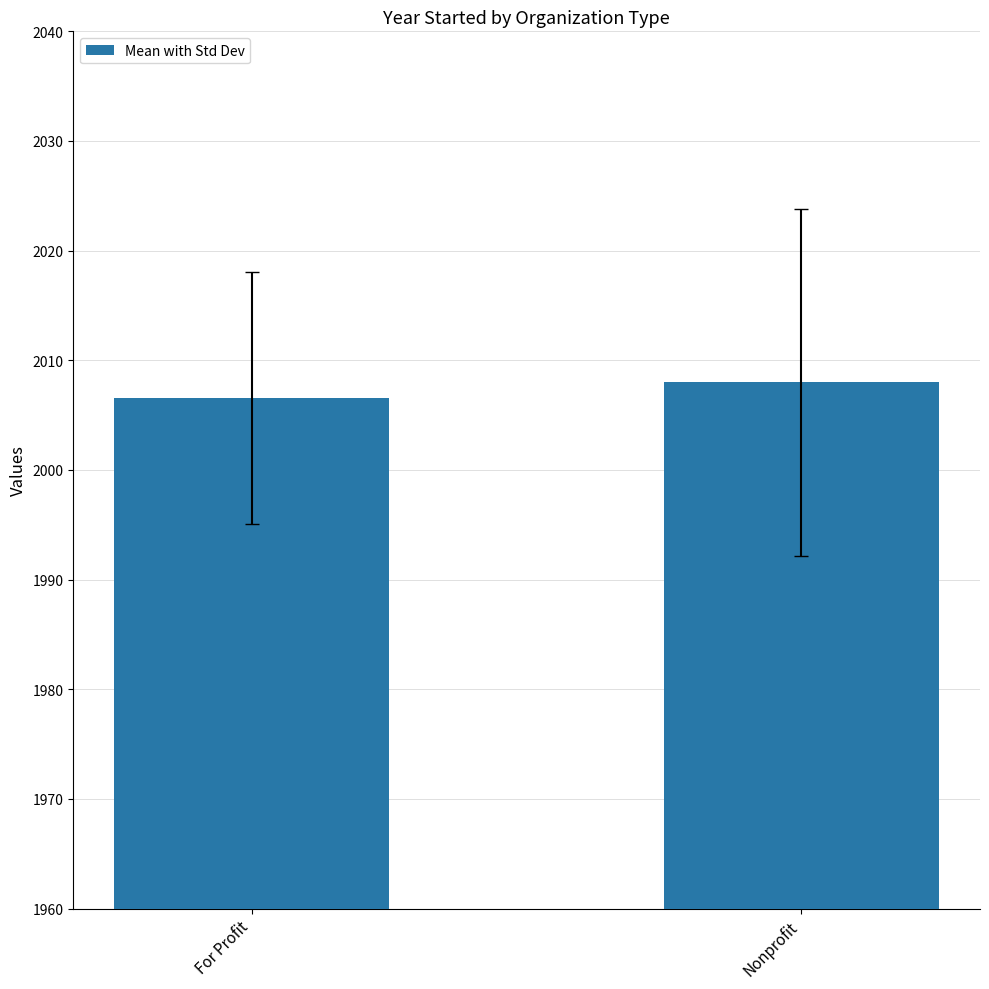

Rank the categories by value from lowest to highest.

For Profit, Nonprofit